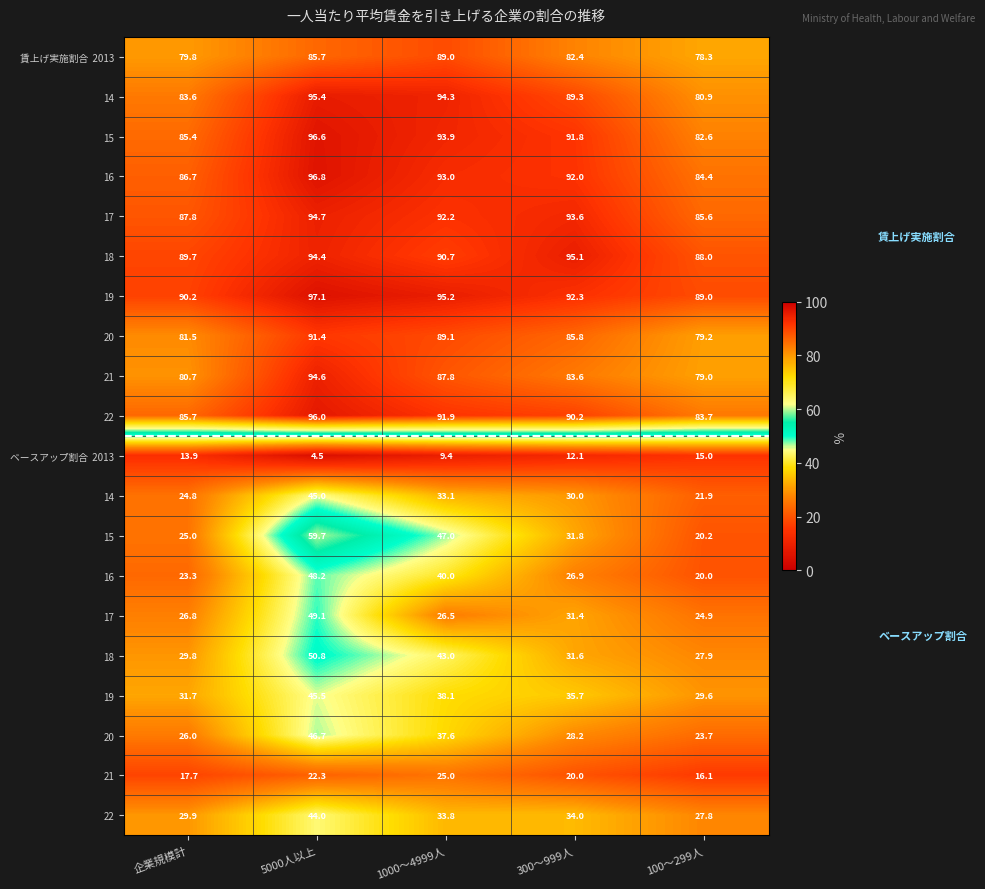

What is the difference between the highest and lowest values at 1000～4999人?

85.8